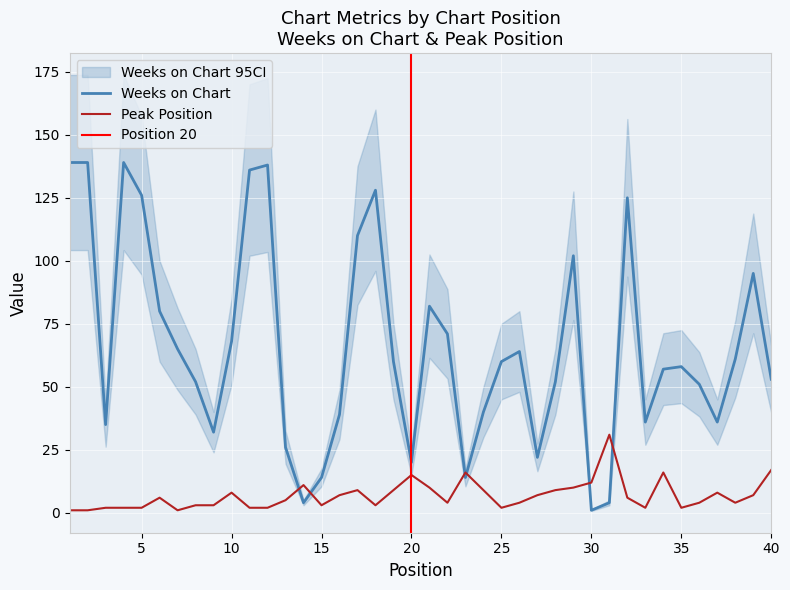

What are all the series names shown in the legend?

Weeks on Chart, Peak Position